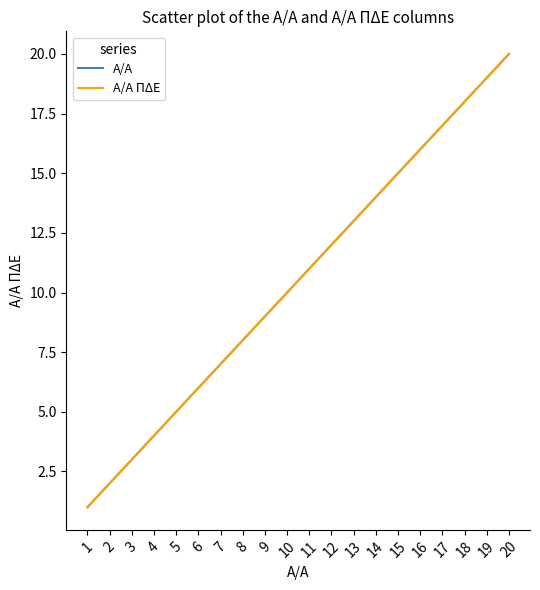

What is the difference between the maximum and minimum values in the Α/Α ΠΔΕ series?

19